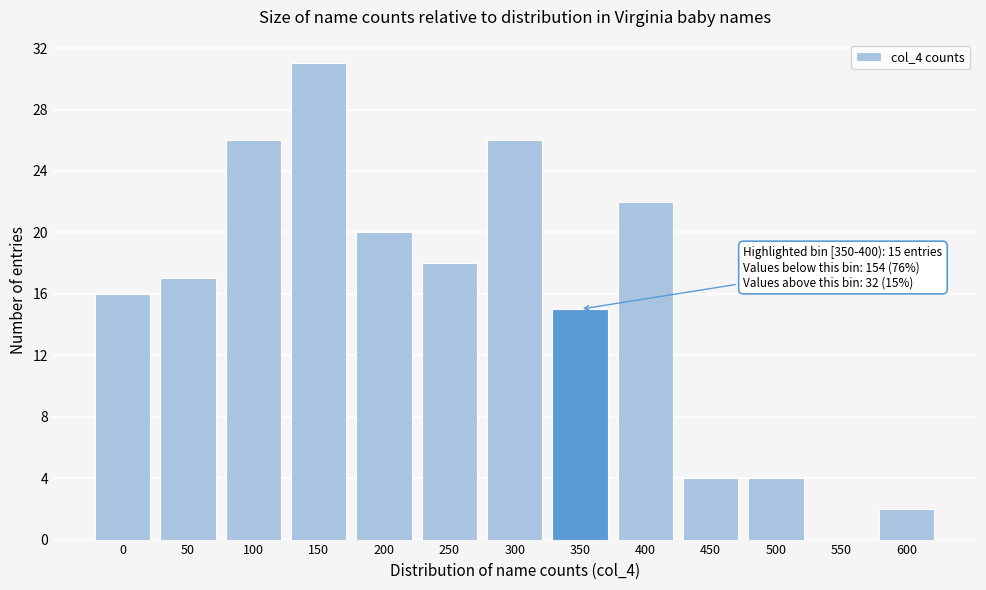

Reading right to left, what are all the values shown in this chart?

600=2	550=0	500=4	450=4	400=22	350=15	300=26	250=18	200=20	150=31	100=26	50=17	0=16